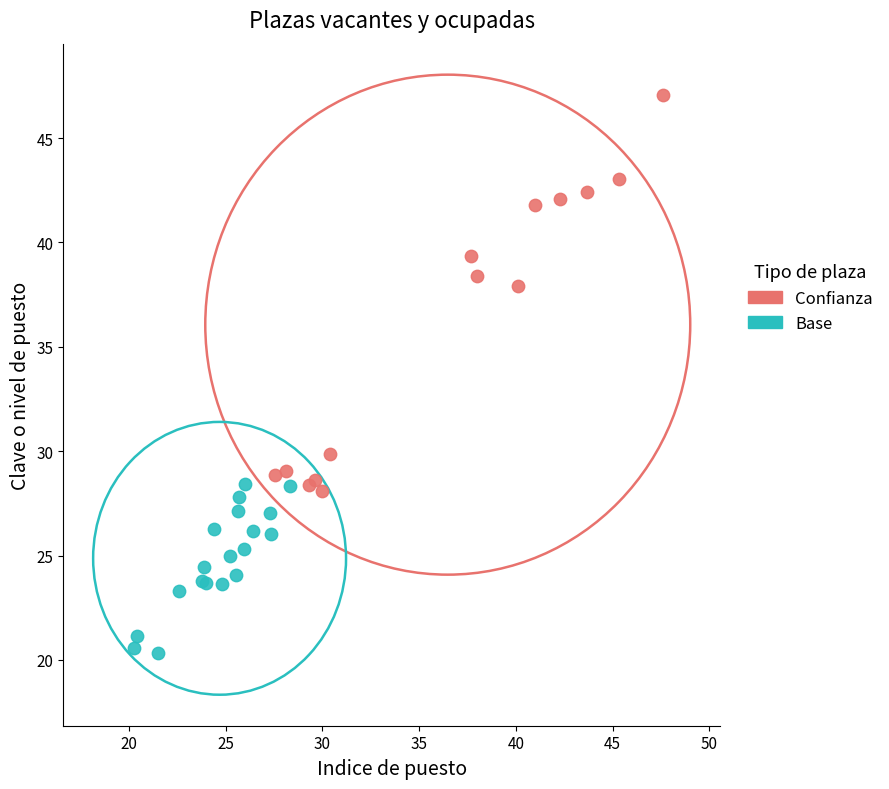

Which series reaches the maximum Y coordinate?

Confianza